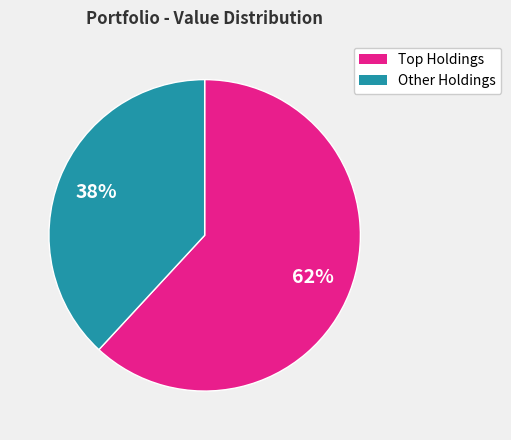

Is there any slice that represents more than half of the pie?

Yes